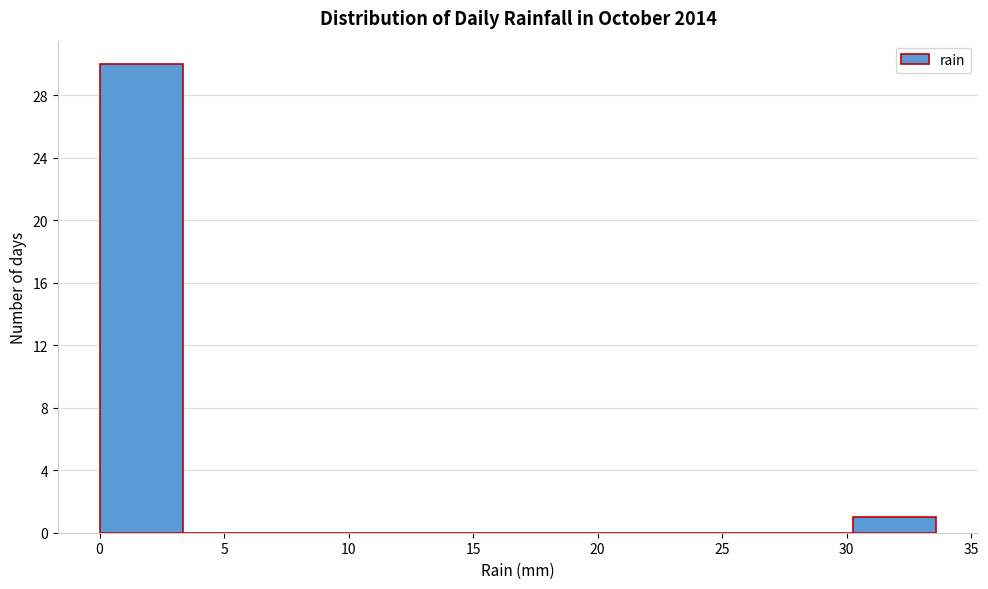

Reading left to right, list every bar in this chart as the range it spans on the x-axis followed by its height. Neither the bar edges nor the heights are printed on the chart, so give them approximately, as read against the axes.

0.0 to 3.5: 30
3.5 to 6.5: 0
6.5 to 10.0: 0
10.0 to 13.5: 0
13.5 to 17.0: 0
17.0 to 20.0: 0
20.0 to 23.5: 0
23.5 to 27.0: 0
27.0 to 30.0: 0
30.0 to 33.5: 1